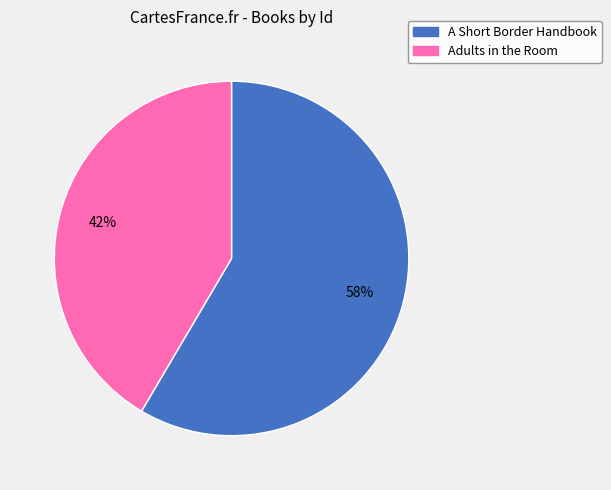

What percentage is the Adults in the Room slice, to the nearest percent?

42%